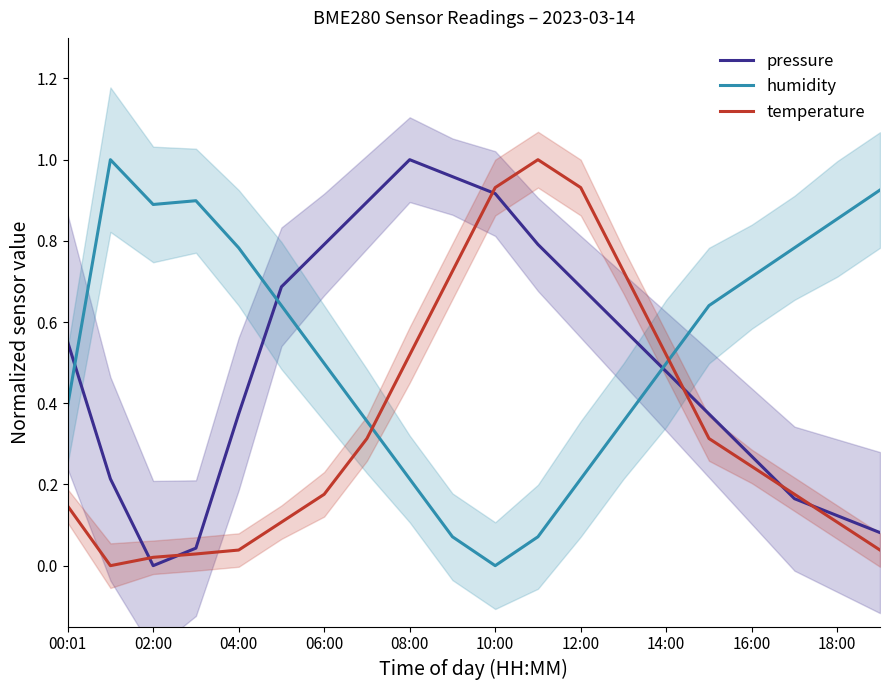

Where is the first local maximum for pressure?

08:00